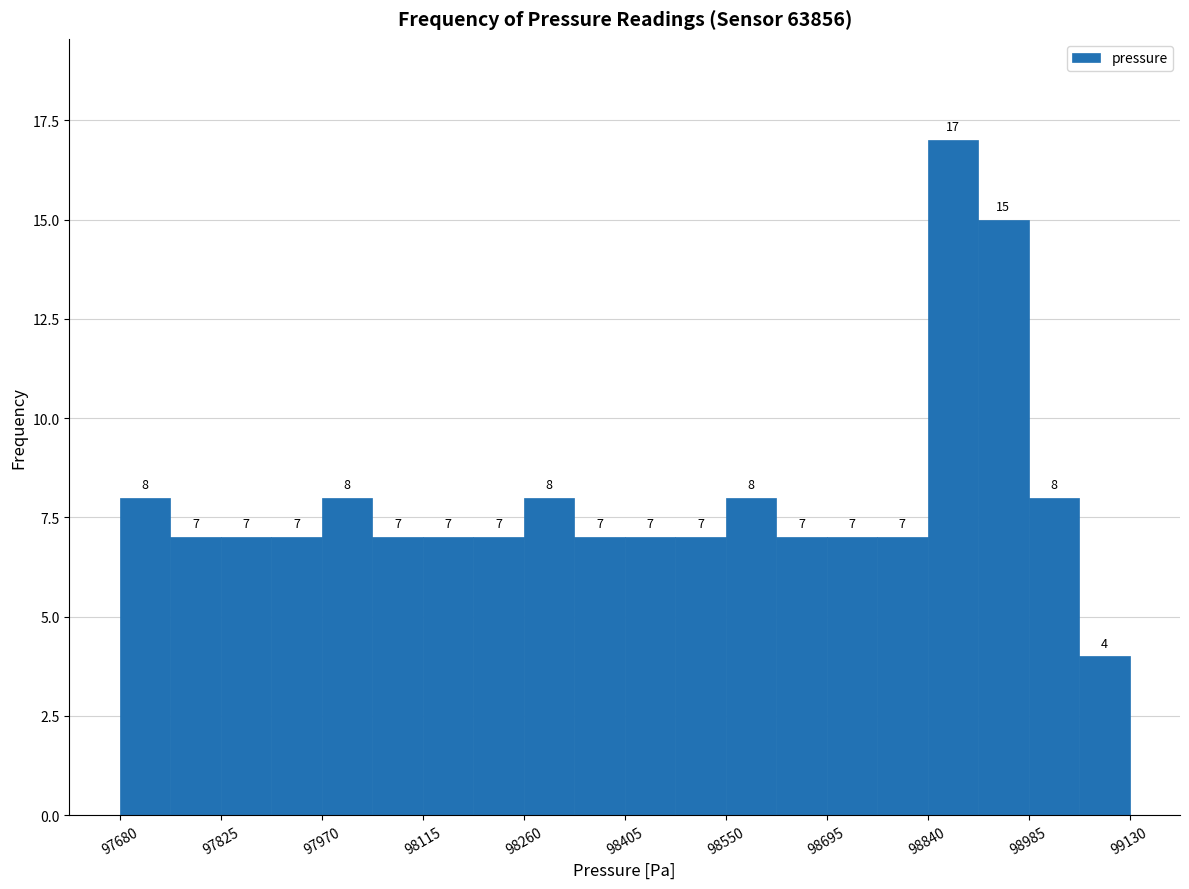

Around what value on the x-axis is the tallest bar? Give the approximate position of its centre, as read against the axis.

98880